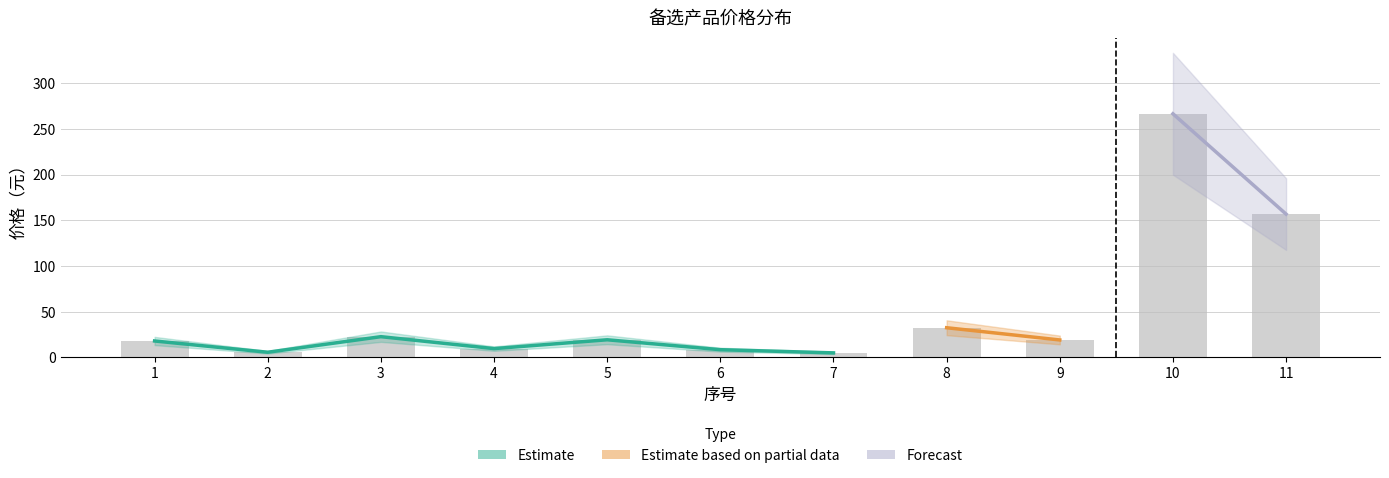

What is the ratio of the value at 11 to the value at 3?

6.9